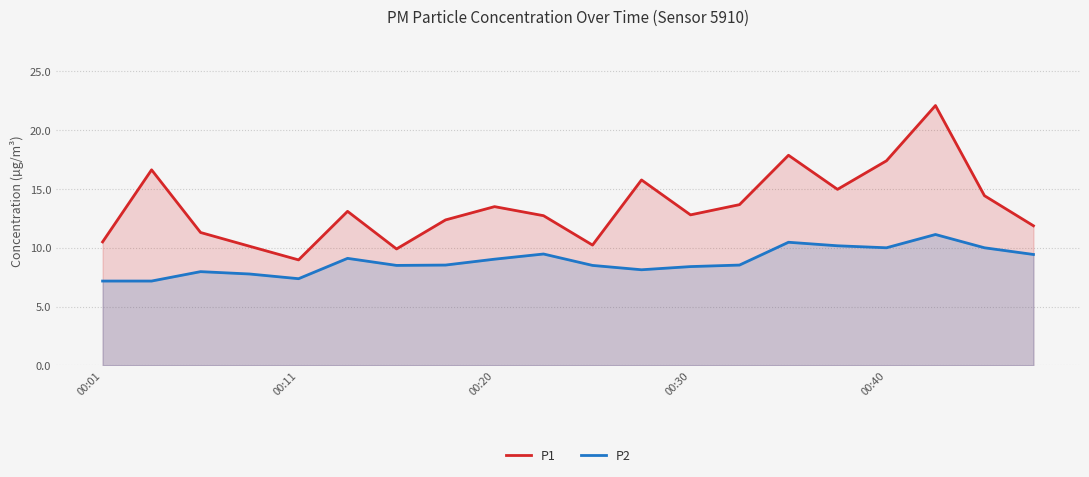

Read the P2 value at 00:30.

8.4